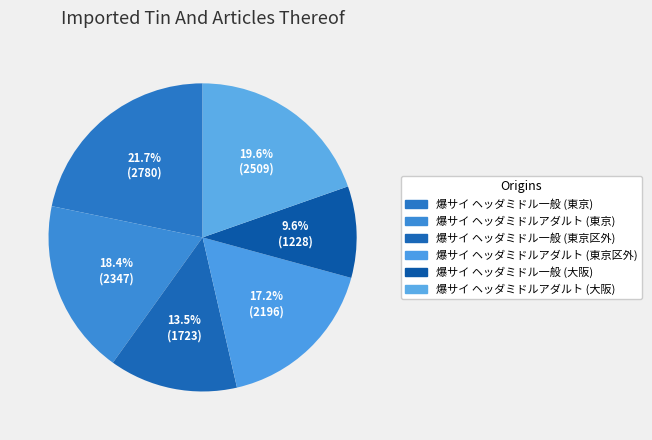

How many slices are in this pie chart?

6